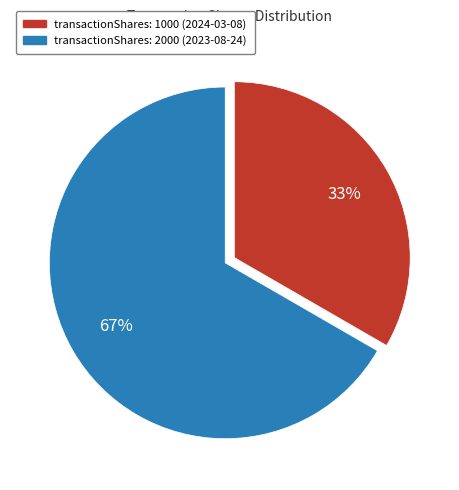

Which slice represents more than half of the pie?

transactionShares: 2000 (2023-08-24)